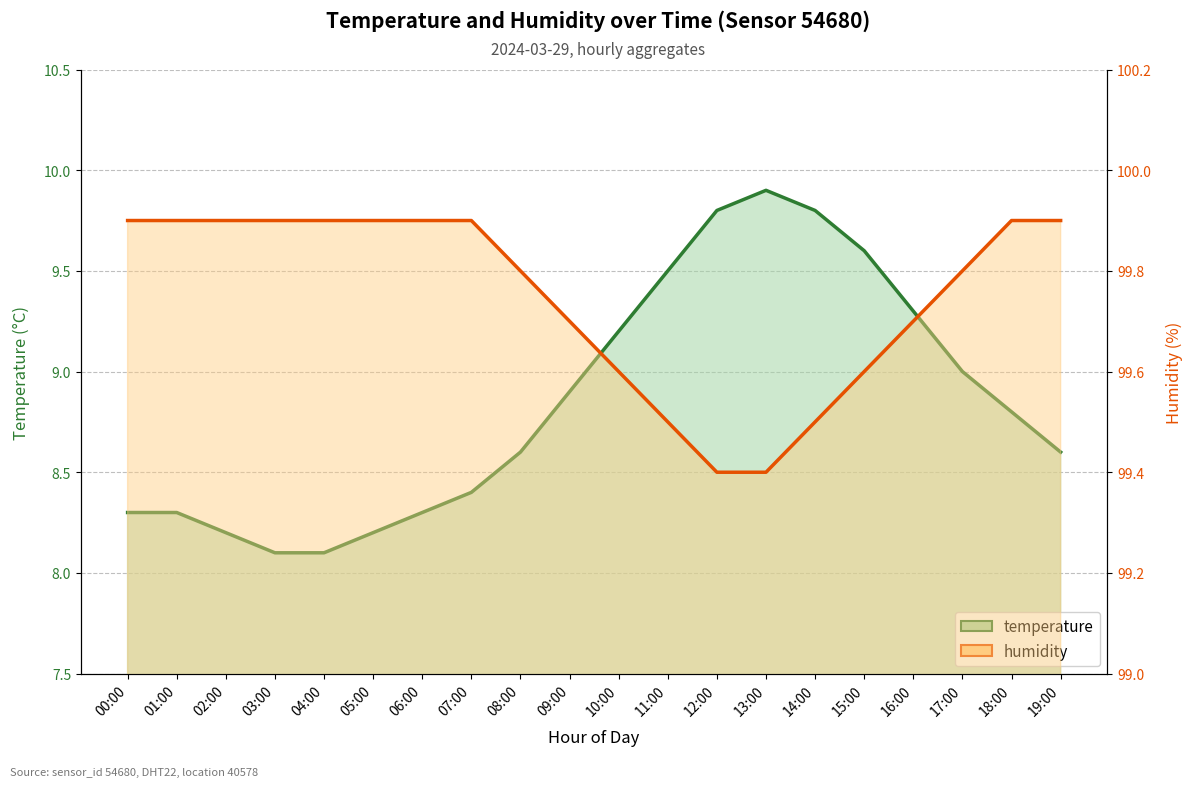

True or false: temperature and humidity cross at least once.

False